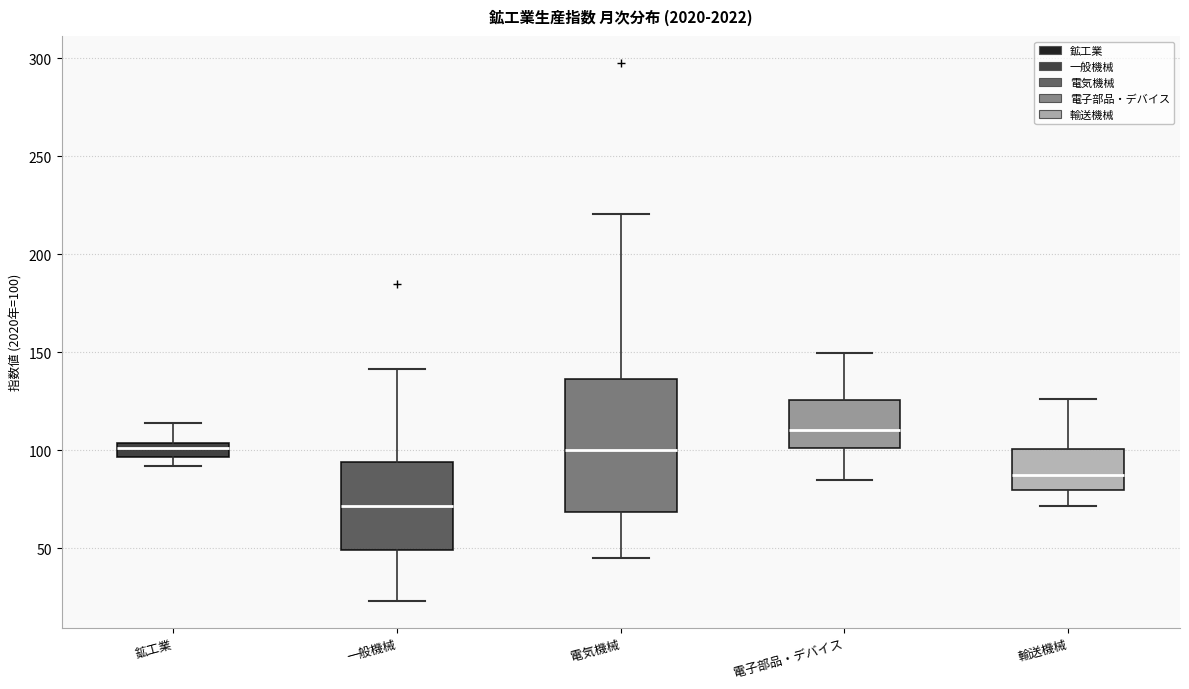

Which box's median line is the highest?

電子部品・デバイス